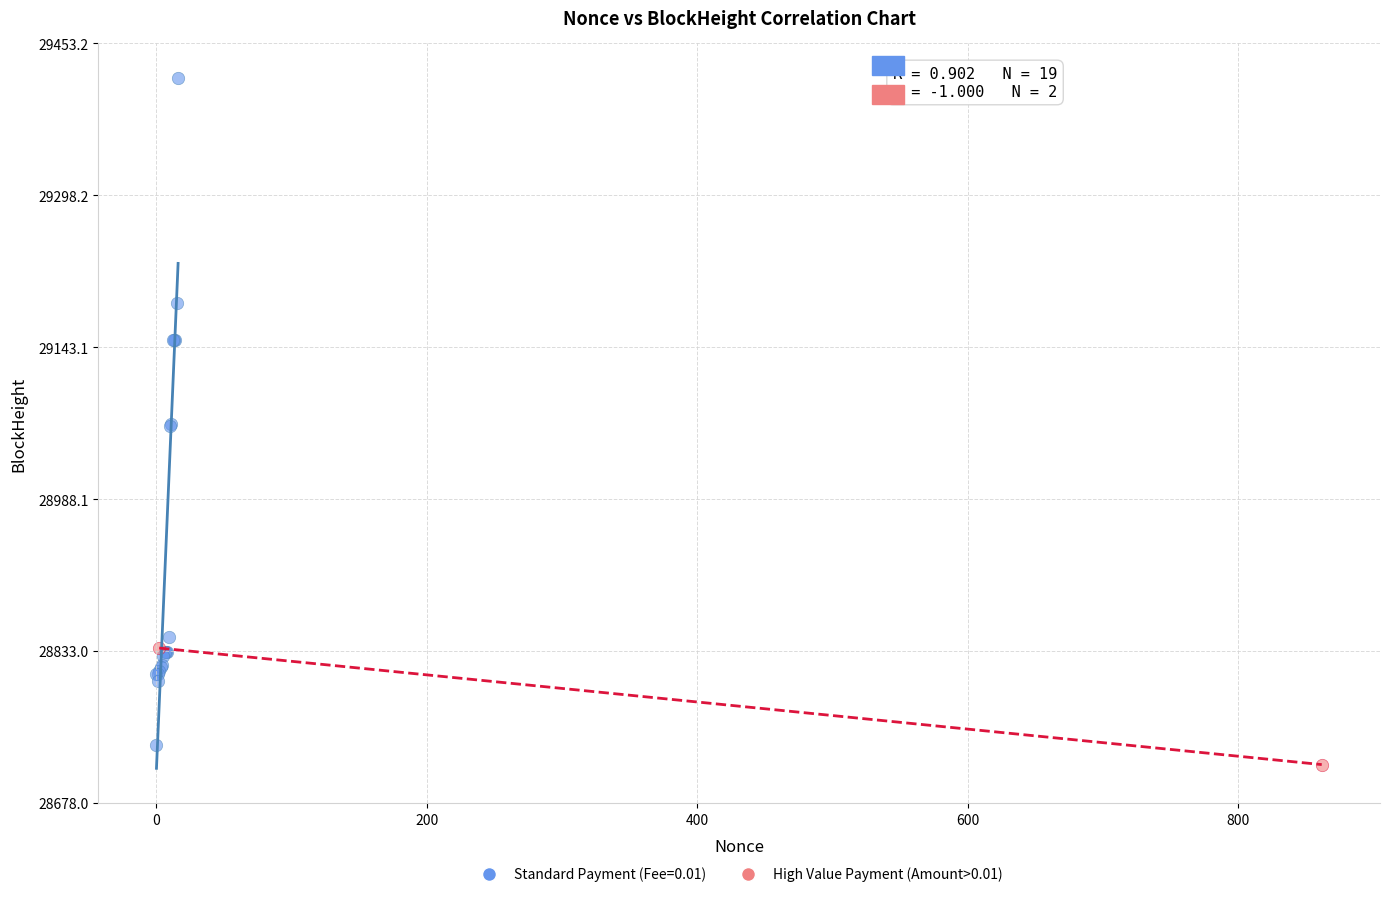

What are all the series names shown in the legend?

Standard Payment (Fee=0.01), High Value Payment (Amount>0.01)